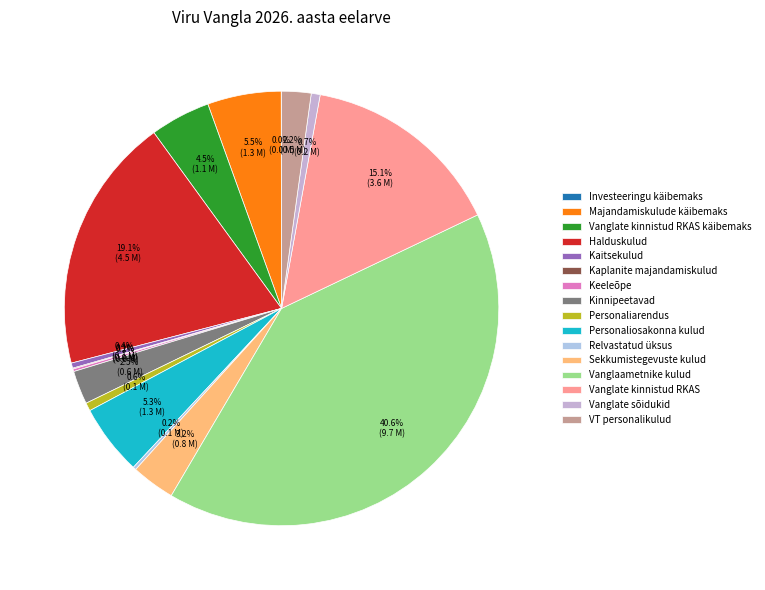

Is there a majority slice in this chart?

No